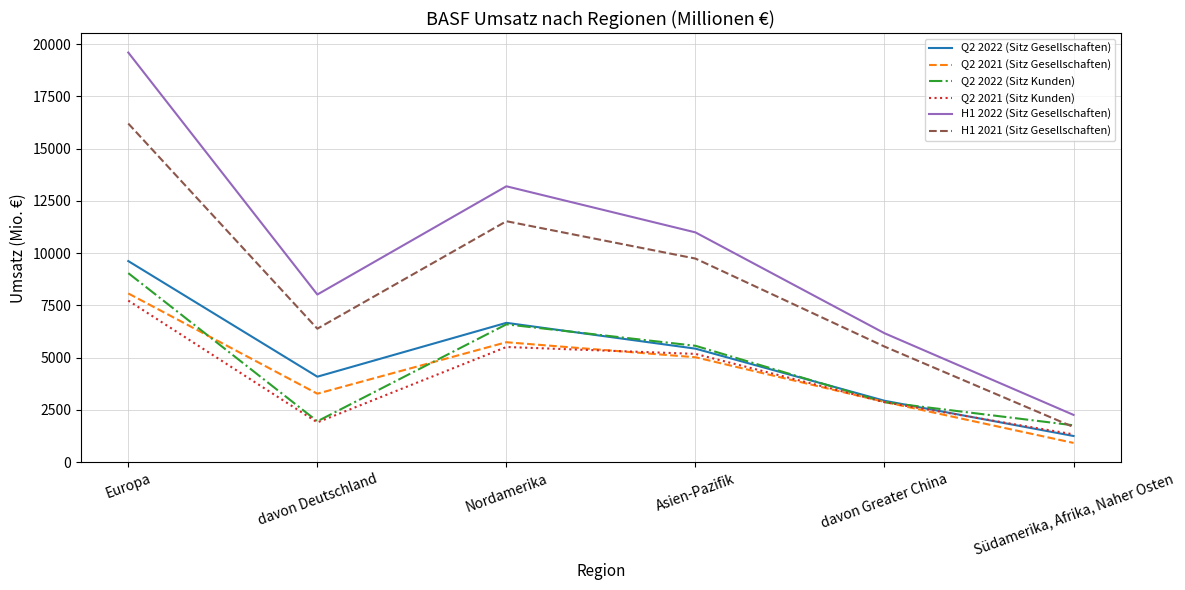

List the labels in order of Q2 2022 (Sitz Gesellschaften) value, smallest first.

Südamerika, Afrika, Naher Osten, davon Greater China, davon Deutschland, Asien-Pazifik, Nordamerika, Europa